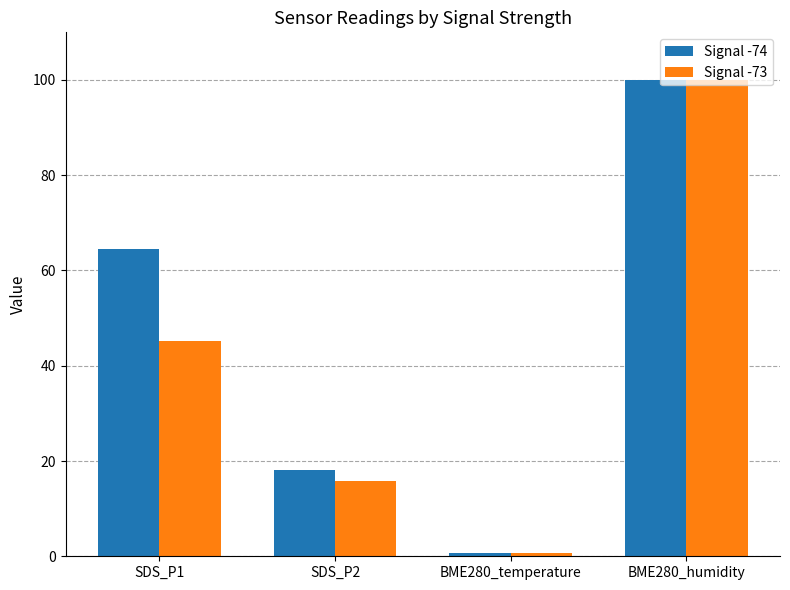

How many bars are there in each group?

2